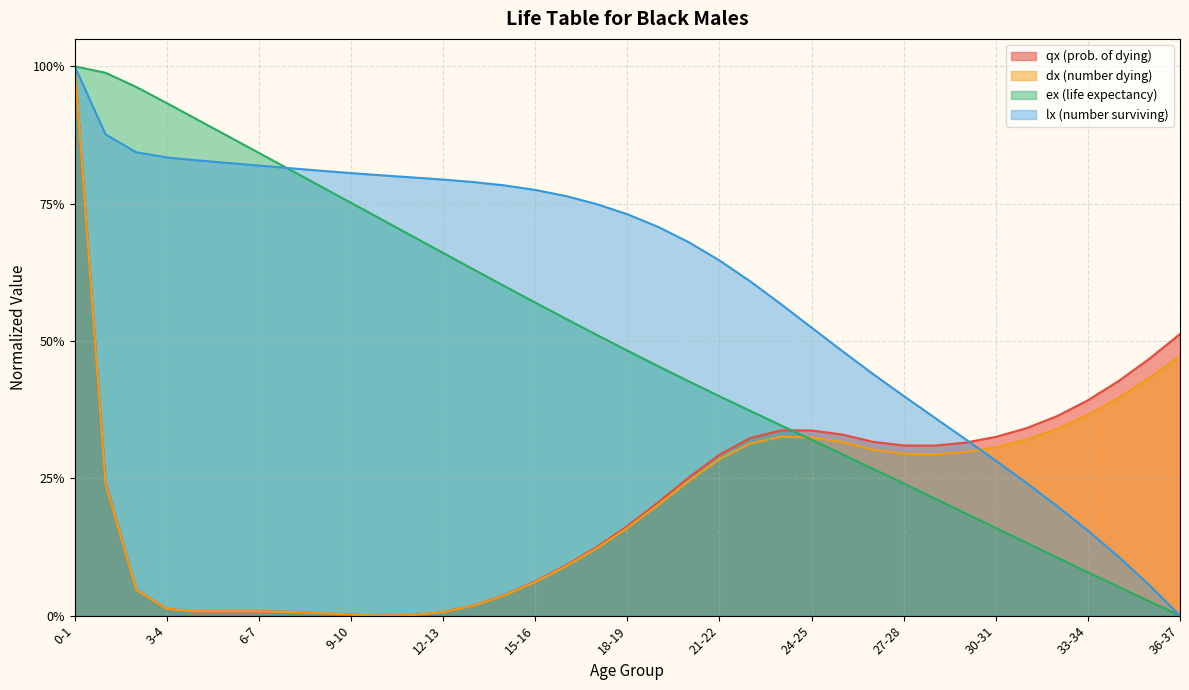

At which category is the sum across all series the highest?

0-1